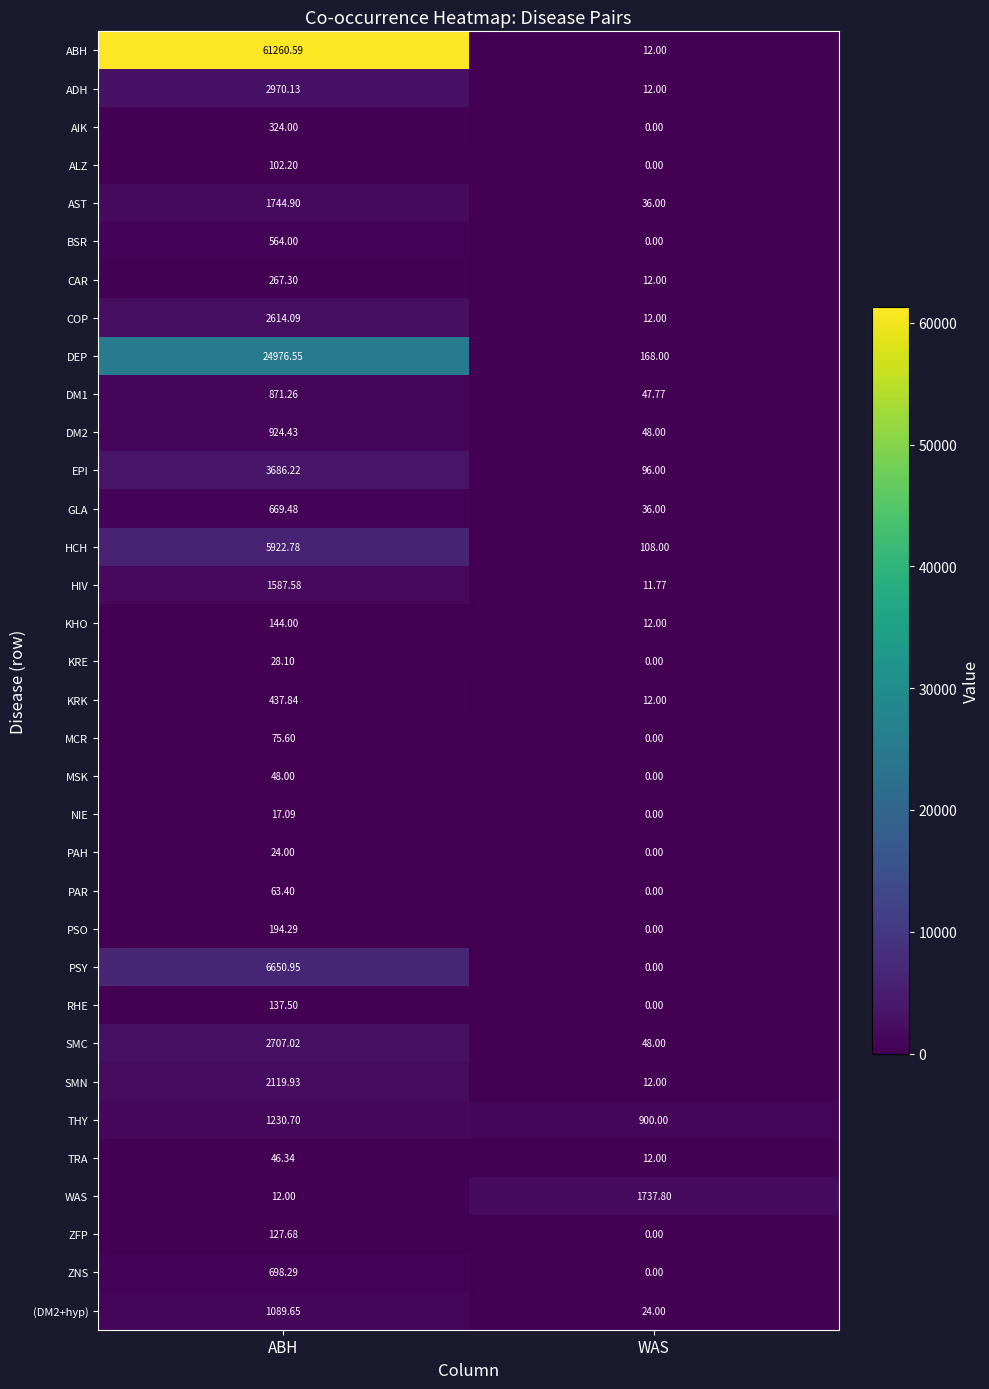

List the labels in order of KRE value, largest first.

ABH, WAS